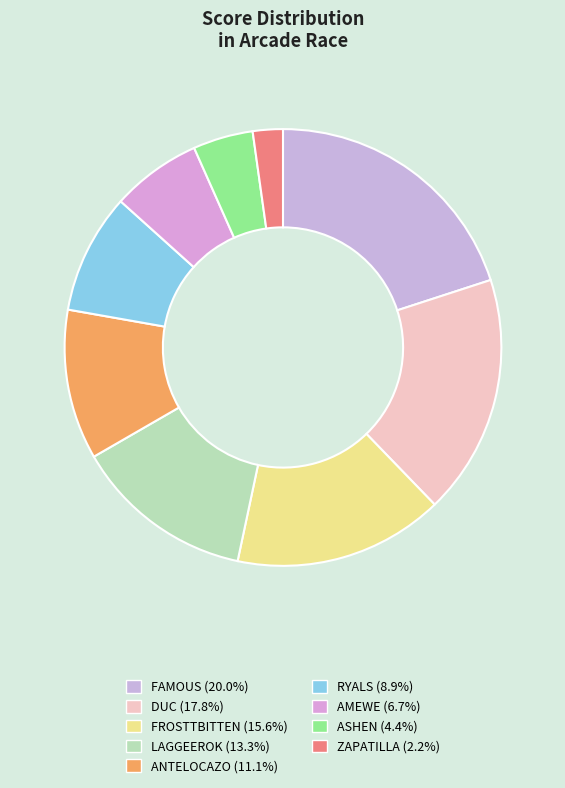

Combined, what portion of the pie is ANTELOCAZO and ASHEN?

15.6%